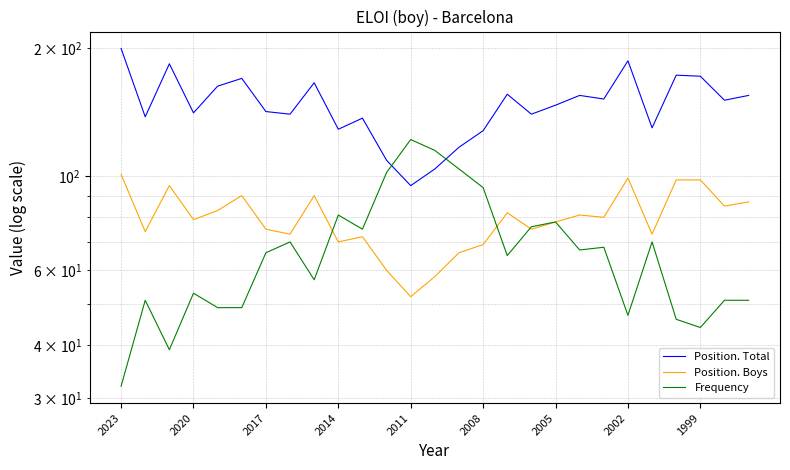

At how many categories does at least one series exceed 37?

27